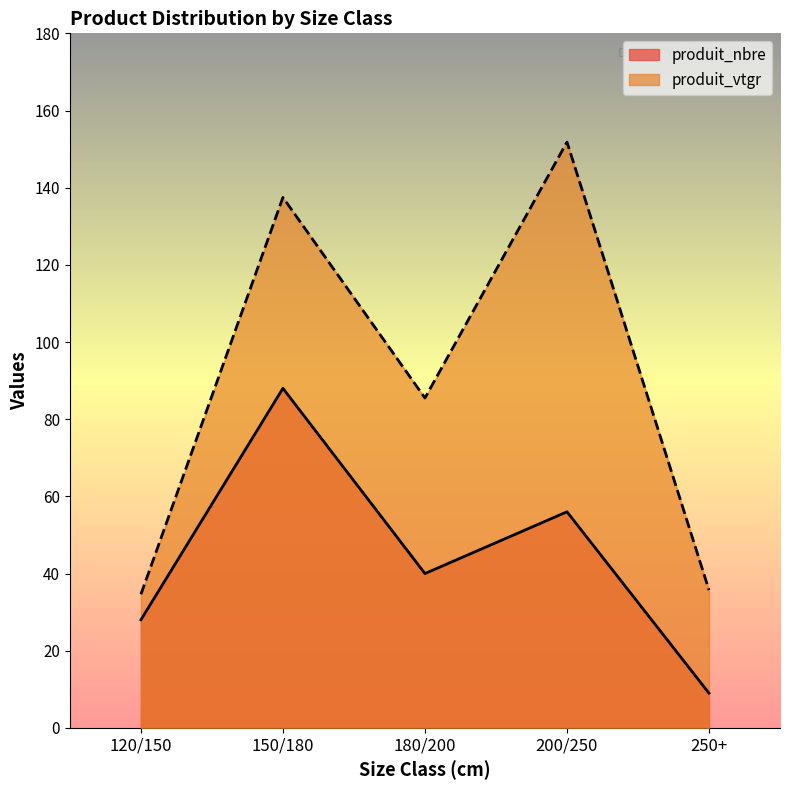

Which series has the largest total across all categories?

produit_vtgr